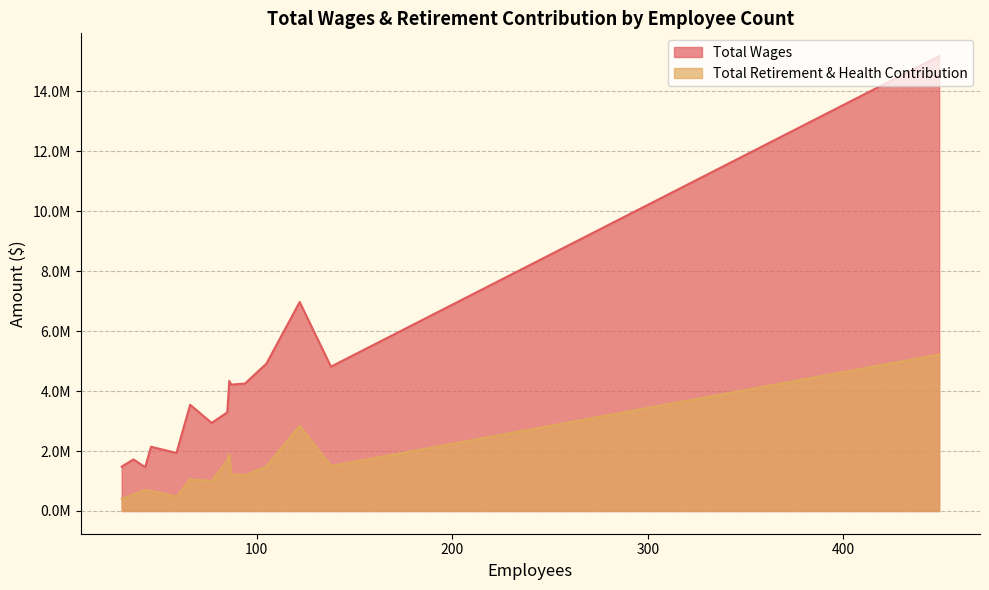

What is the average value of the Total Retirement & Health Contribution series?

1458982